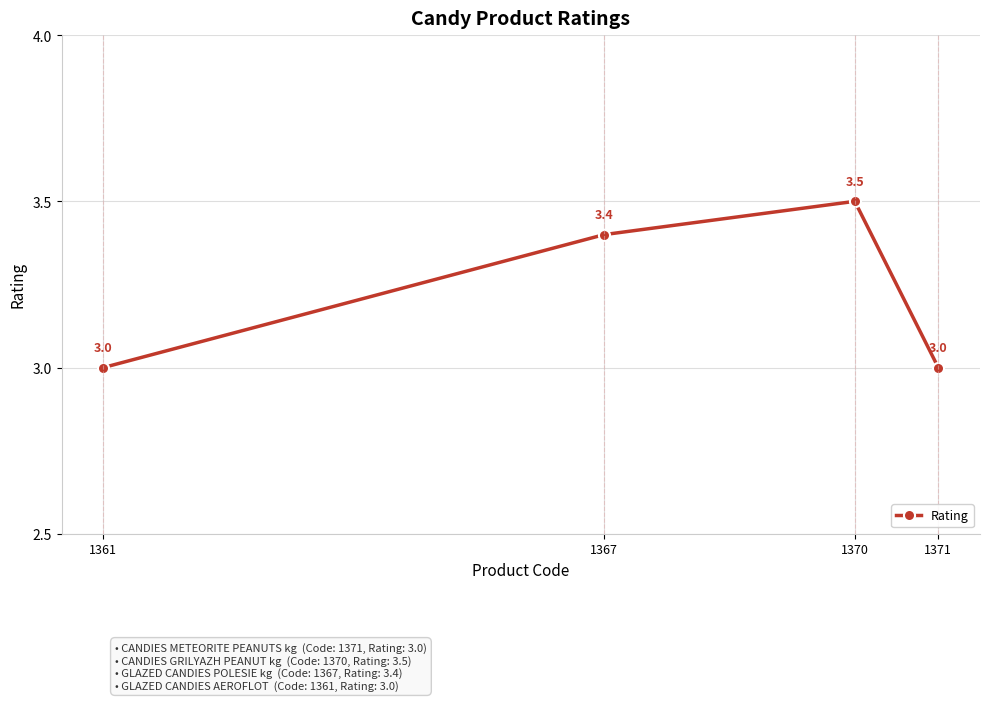

Rank the categories by value from lowest to highest.

1371, 1361, 1367, 1370